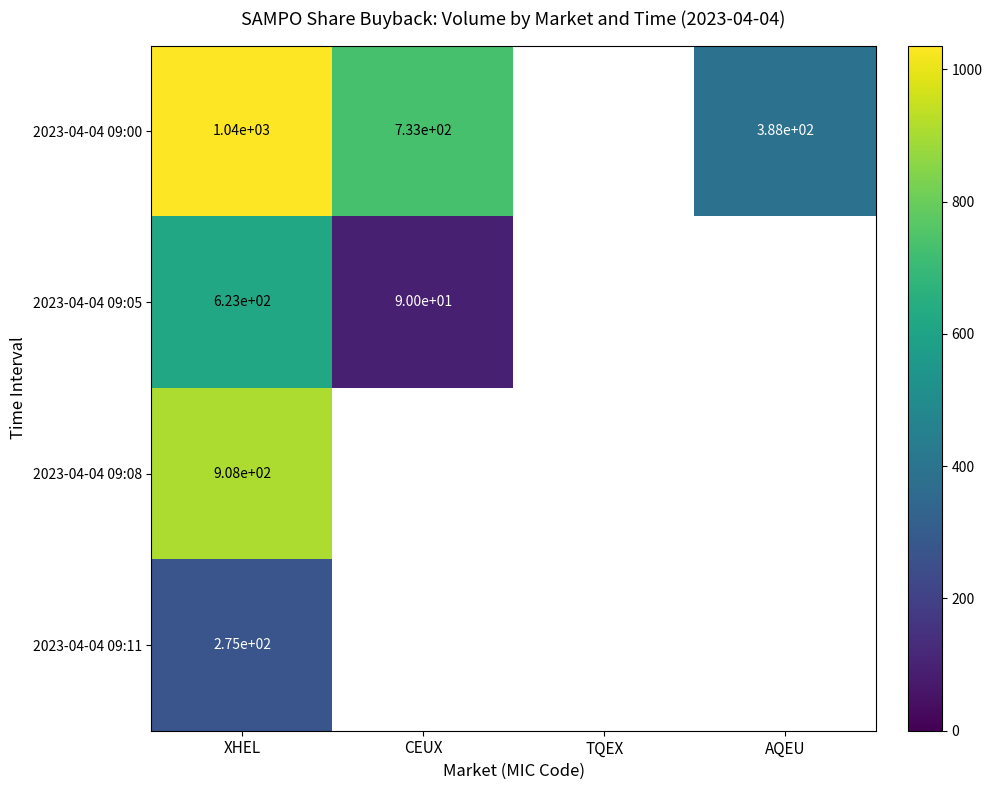

True or false: 2023-04-04 09:05 has a value of 19.3 at CEUX.

False